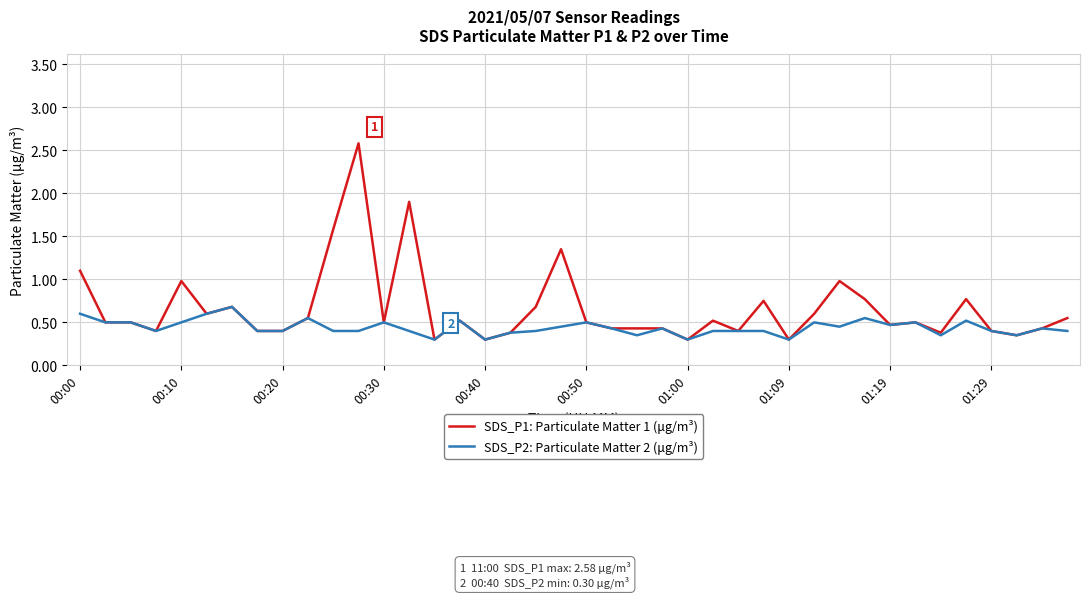

What is the difference between the maximum and minimum values in the SDS_P1: Particulate Matter 1 (μg/m³) series?

2.3